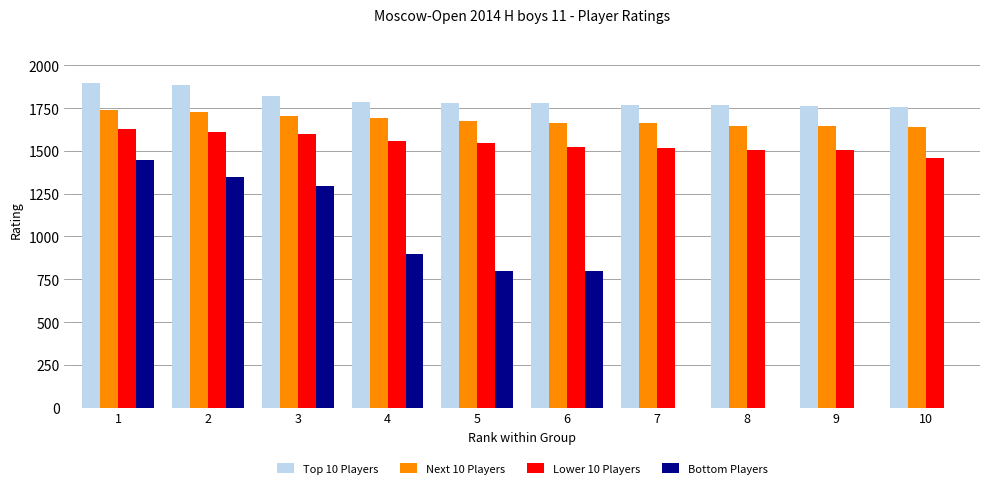

Which series changed the most between 4 and 10?

Bottom Players